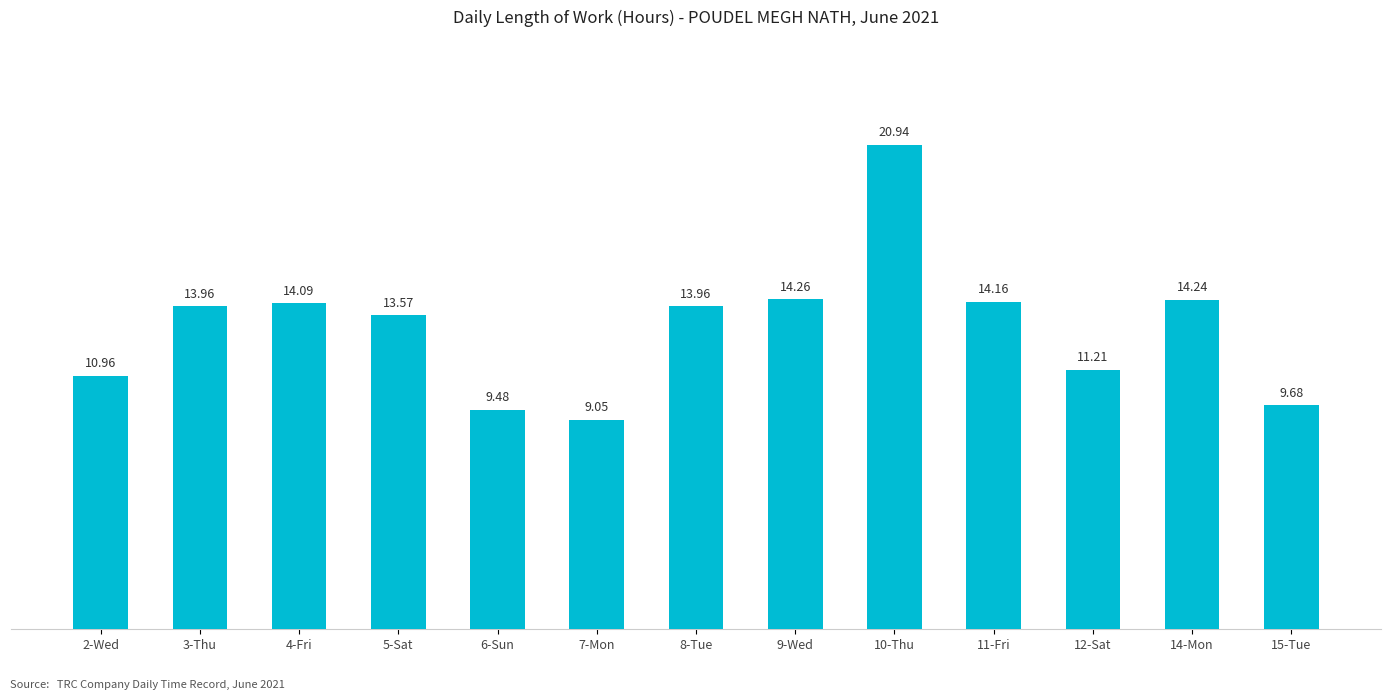

Which category has the lowest value across all series?

7-Mon